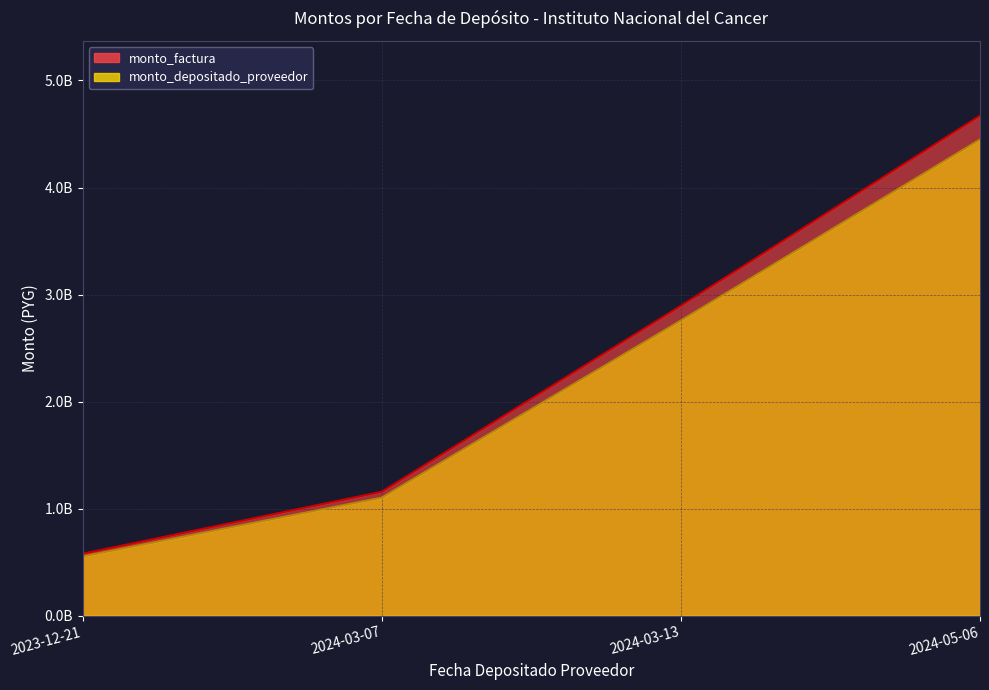

List the series in order of their peak value, lowest first.

monto_depositado_proveedor, monto_factura